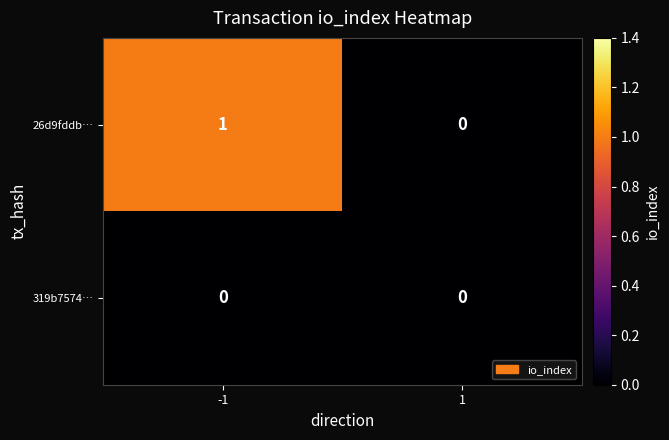

Reading right to left, what are all the values shown in this chart?

26d9fddb…: 1=0	-1=1
319b7574…: 1=0	-1=0